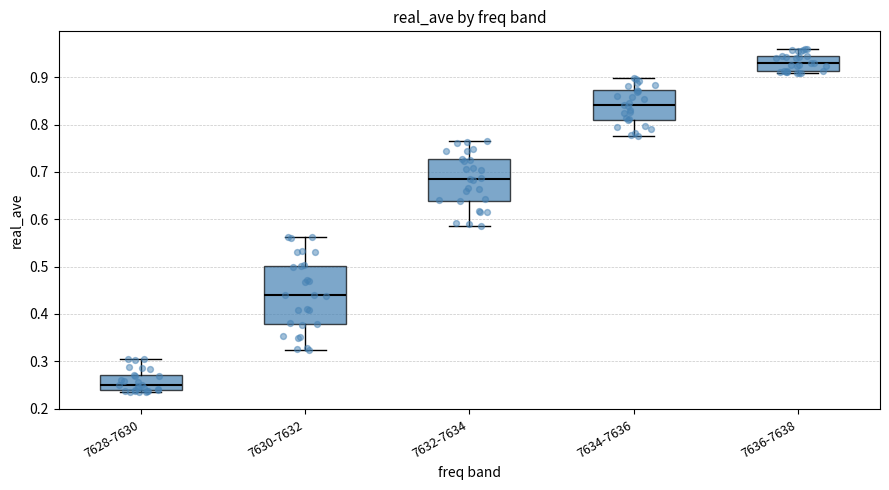

Reading left to right, transcribe this box plot: for each box, give where its median line is, the range the box spans, and where its two whiskers end, as read against the y-axis. The values are not printed on the chart, so give them approximately, as read against the axis.

7628-7630: median 0.25, box 0.24 to 0.27, whiskers 0.23 to 0.31
7630-7632: median 0.44, box 0.38 to 0.50, whiskers 0.32 to 0.56
7632-7634: median 0.68, box 0.64 to 0.73, whiskers 0.59 to 0.76
7634-7636: median 0.84, box 0.81 to 0.87, whiskers 0.78 to 0.90
7636-7638: median 0.93, box 0.91 to 0.95, whiskers 0.91 (just below the box's lower edge) to 0.96